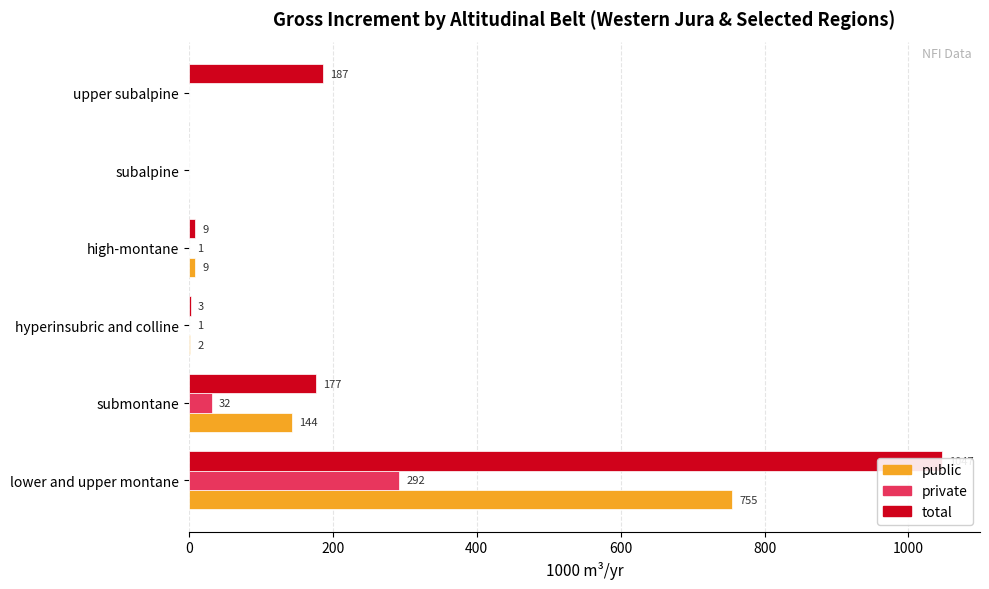

How many distinct data groups are displayed?

3